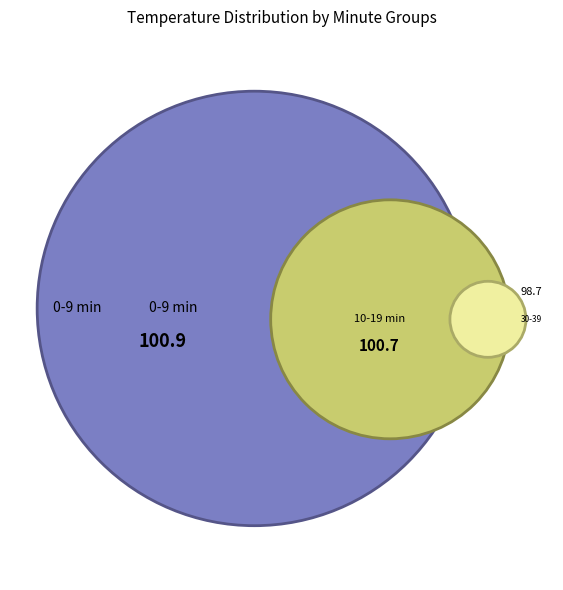

Is 25 the majority of the pie?

No